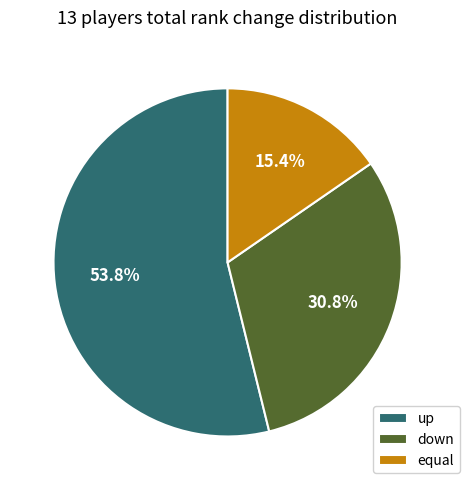

Which has a higher value, down or equal?

down